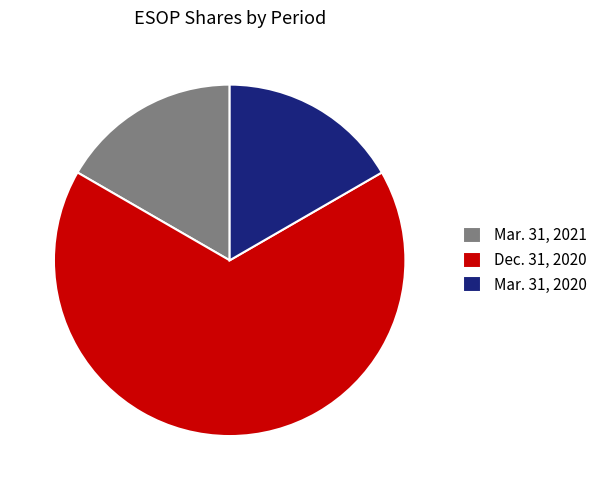

Count the number of slices in the pie.

3